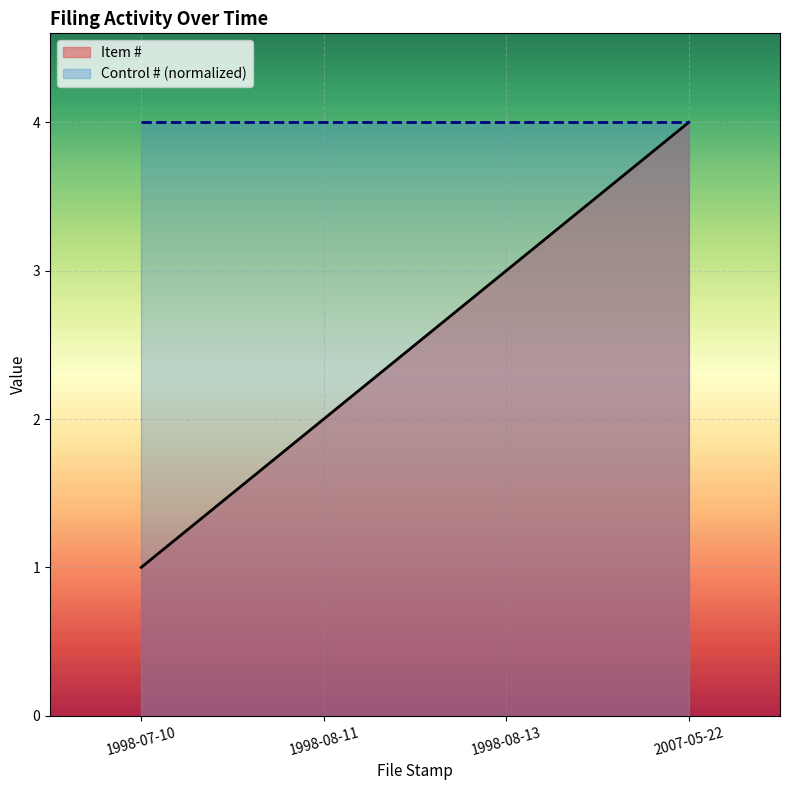

True or false: there are more than 0 points higher than both neighbors.

False